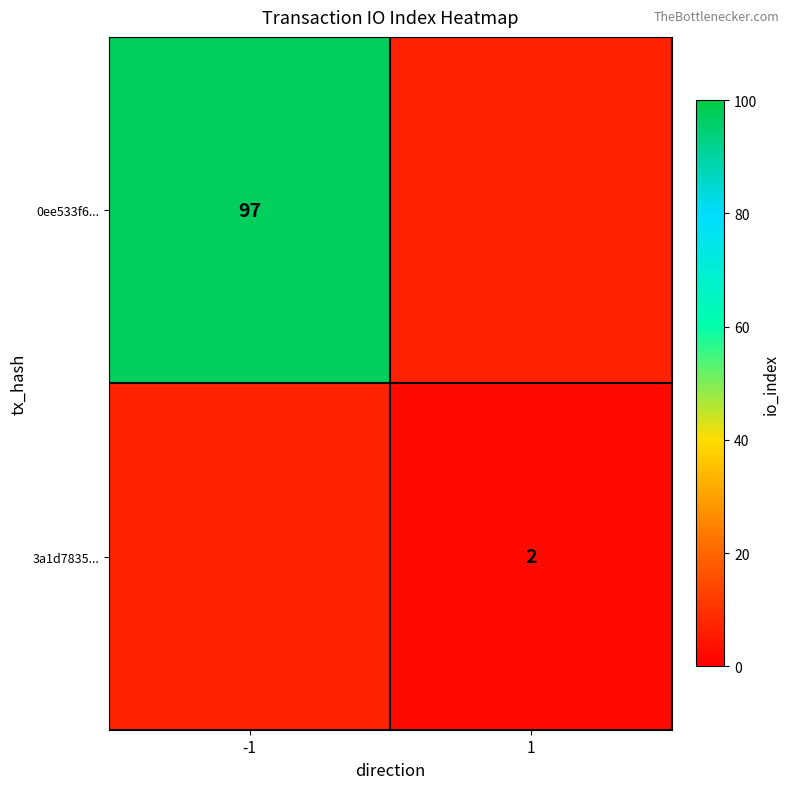

The value of 0ee533f6... at -1 is 58. True or false?

False